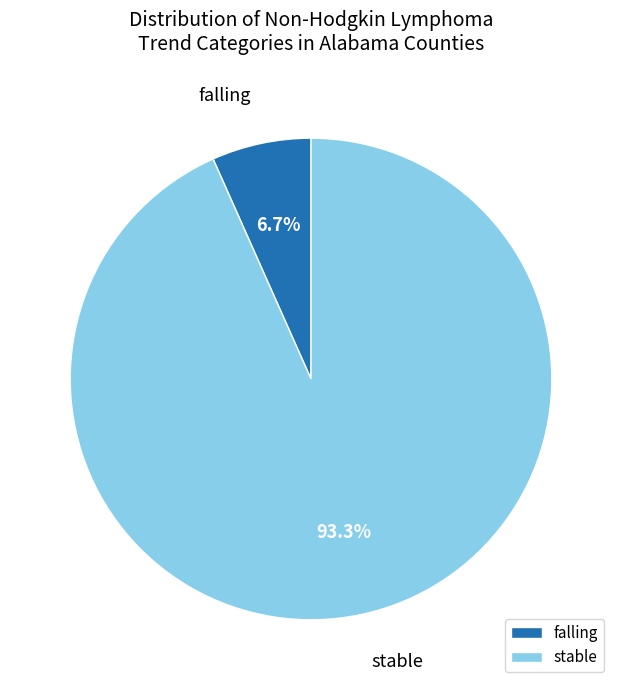

To the nearest percent, what is the combined percentage of falling and stable?

100%